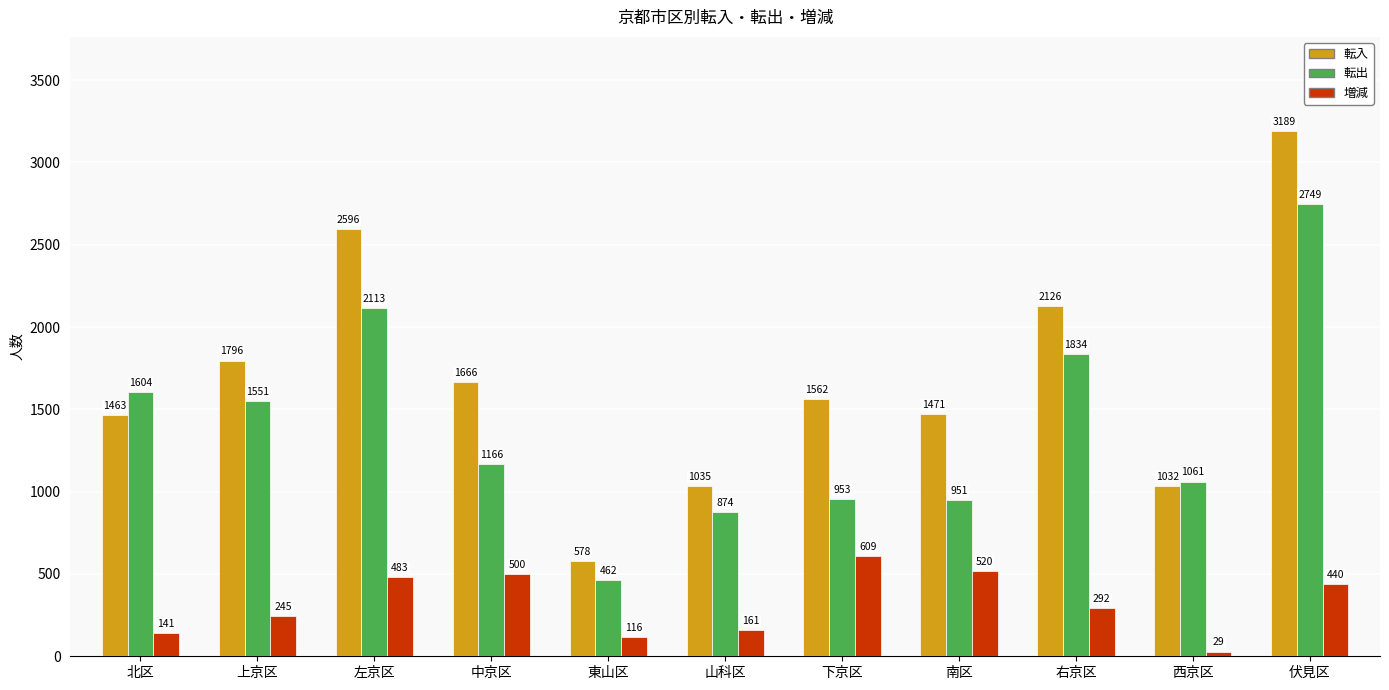

Does the chart contain any negative values?

No